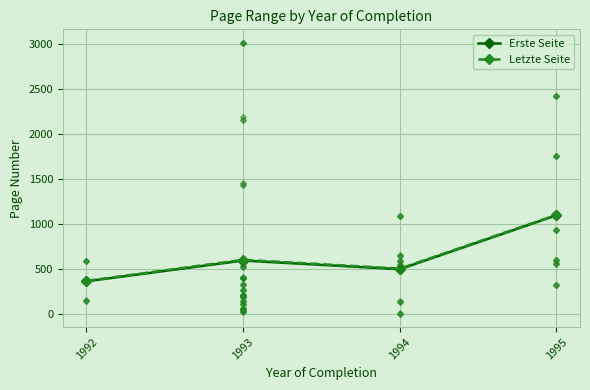

What is the value of the Letzte Seite point at the 2nd from the left?

605.2